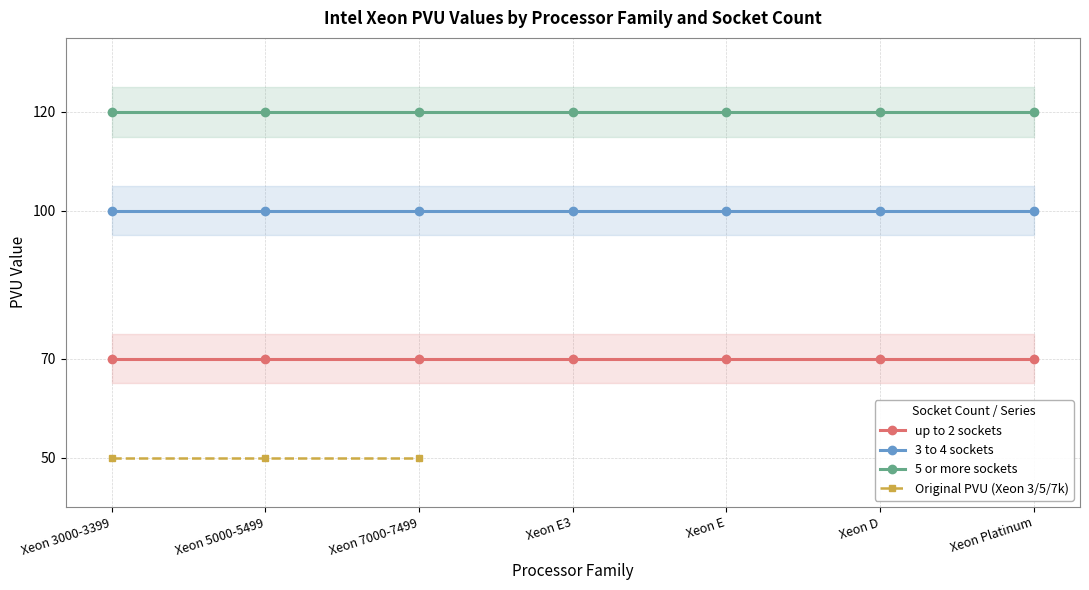

What position from the right is Xeon 7000-7499?

5